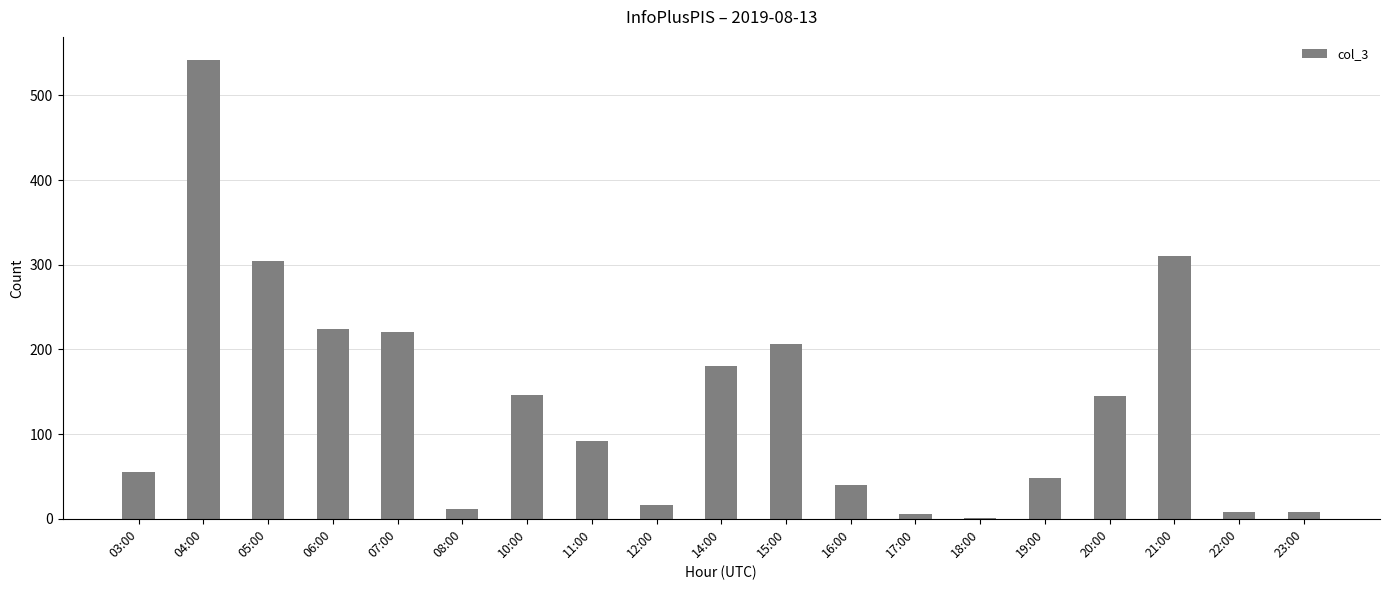

At which category does the chart reach its peak across all series?

04:00